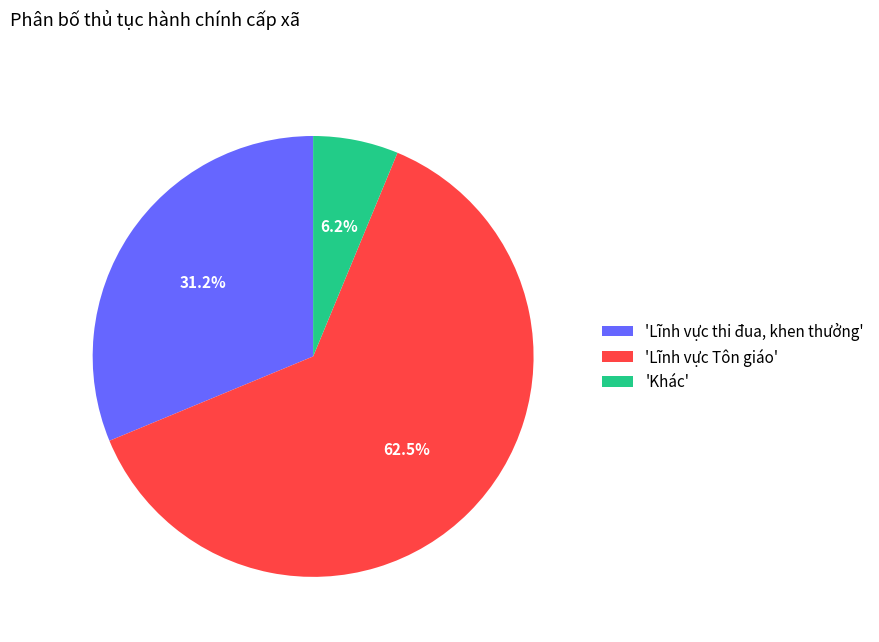

Which category has the biggest portion of the pie?

'Lĩnh vực Tôn giáo'